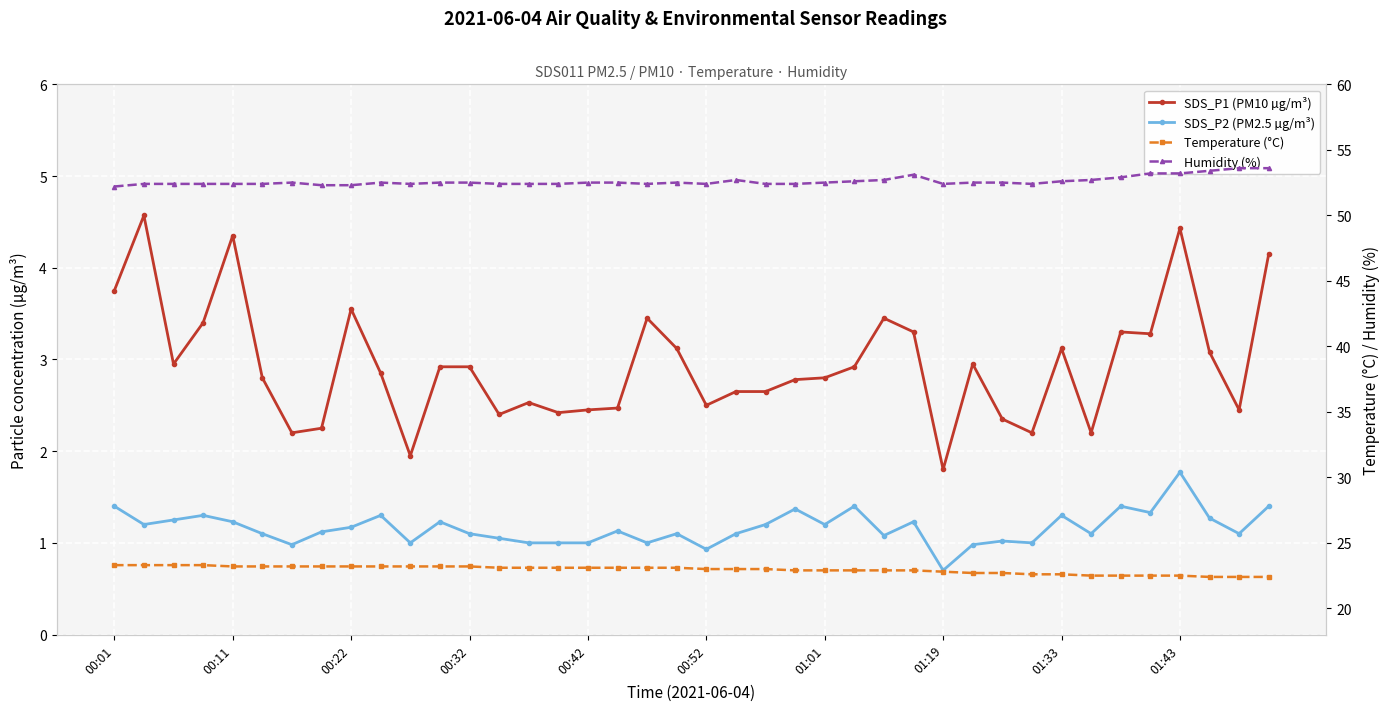

Is this an area chart (filled region under the line)?

No